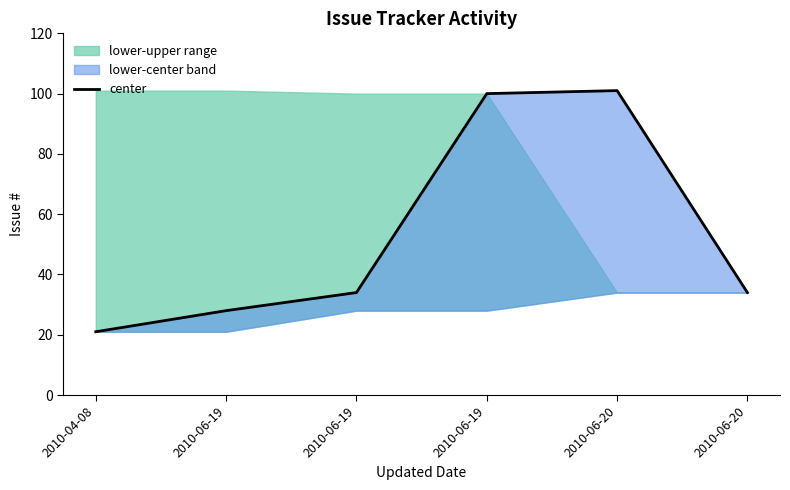

Reading left to right, transcribe all the data shown in this chart.

2010-04-08=21	2010-06-19=28	2010-06-19=34	2010-06-19=100	2010-06-20=101	2010-06-20=34